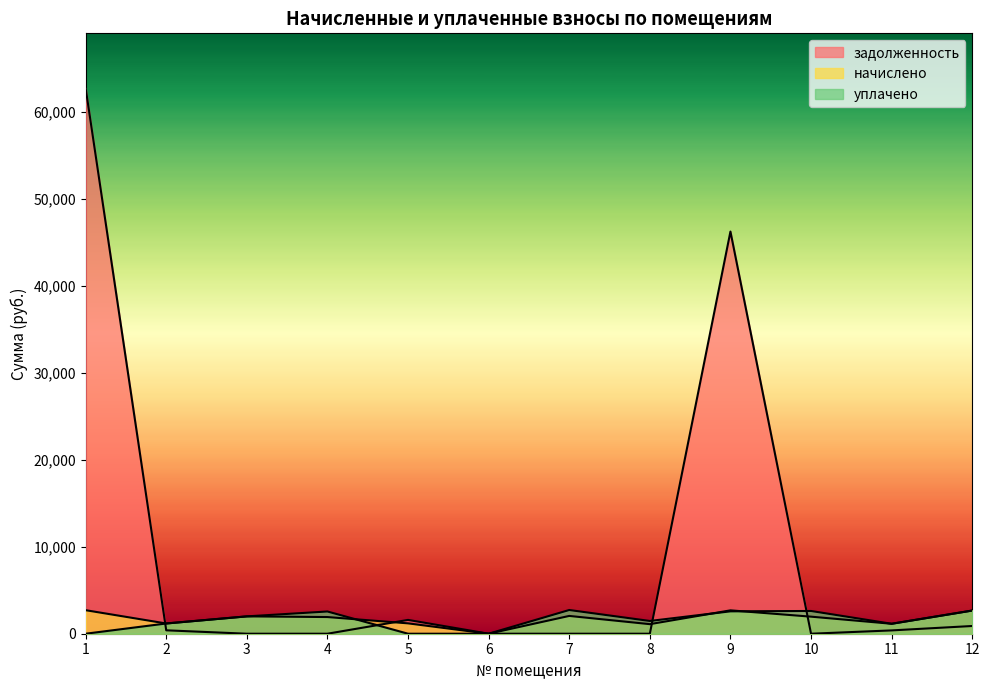

Is the value of уплачено at 3 greater than the value of начислено at 1?

No